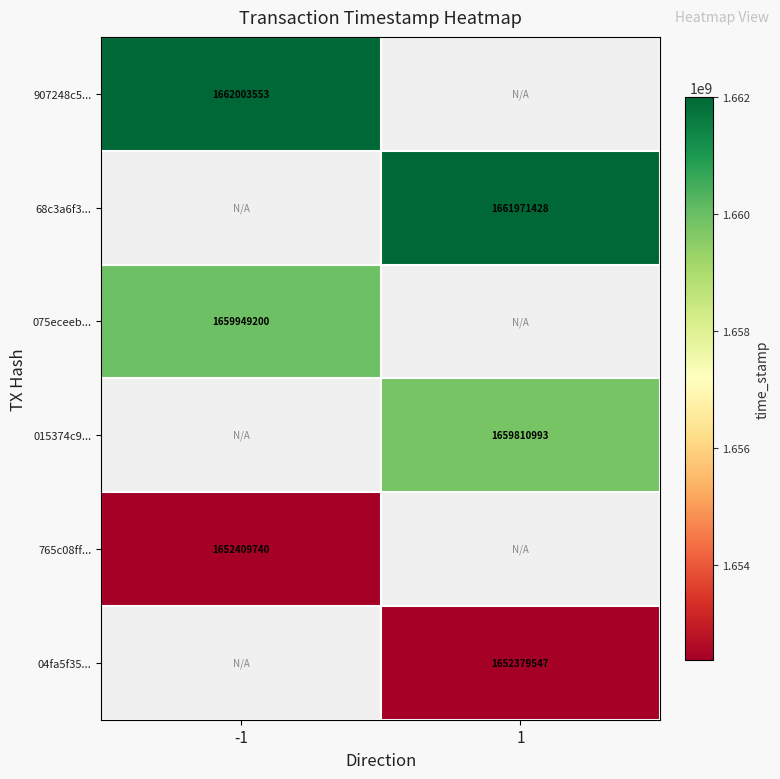

True or false: 765c08ff... has a value of 1143907002 at -1.

False